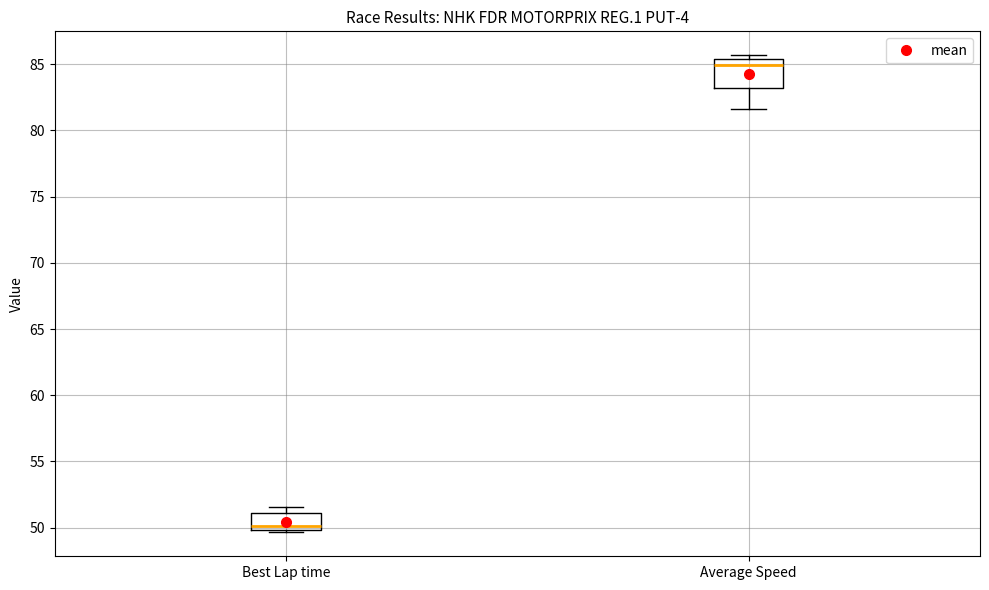

Reading left to right, read every box against the y-axis: the position of its median line, the range the box covers, and the ends of its whiskers. The values are not printed on the chart, so give them approximately, as read against the axis.

Best Lap time: median 50.0 (just above the box's lower edge), box 50.0 to 51.0, whiskers 49.5 to 51.5
Average Speed: median 85.0, box 83.0 to 85.5, whiskers 81.5 to 85.5 (just above the box's upper edge)